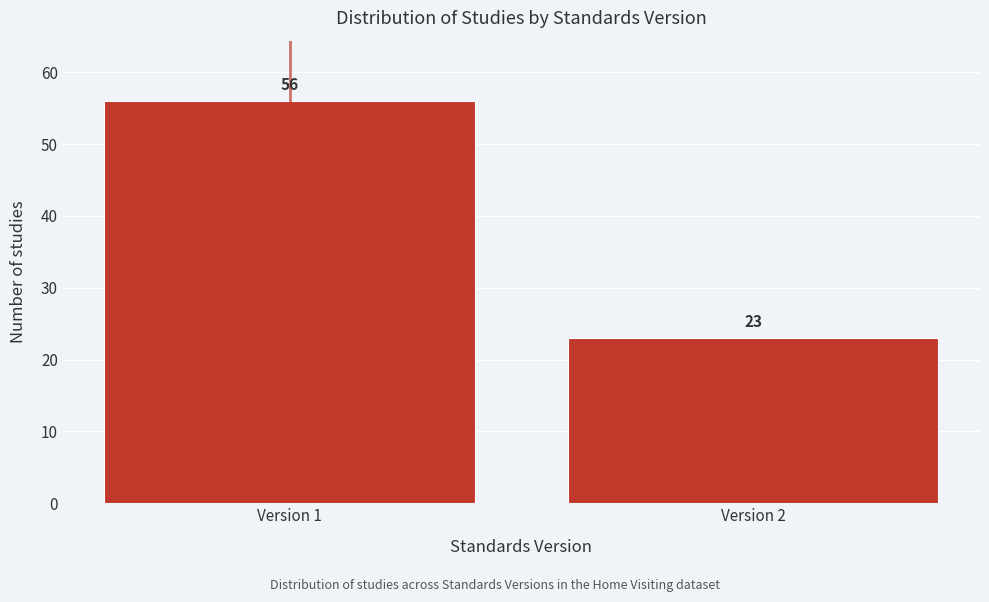

Reading right to left, list all the values displayed in this chart.

23	56